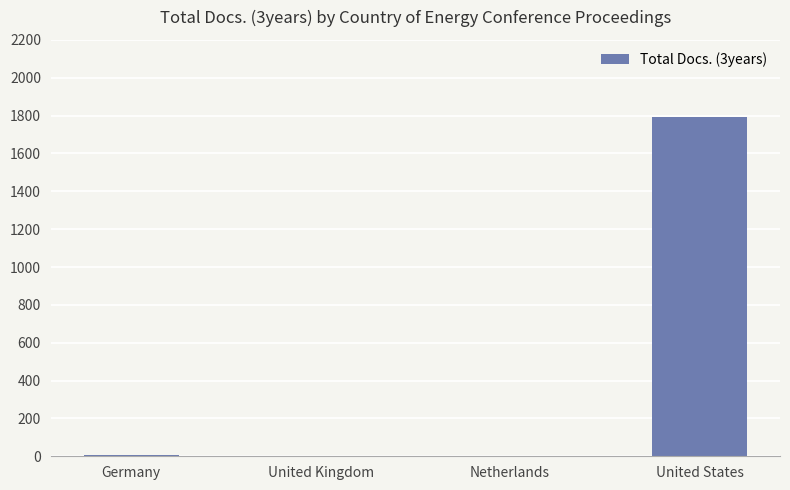

What is the greatest value displayed?

1794